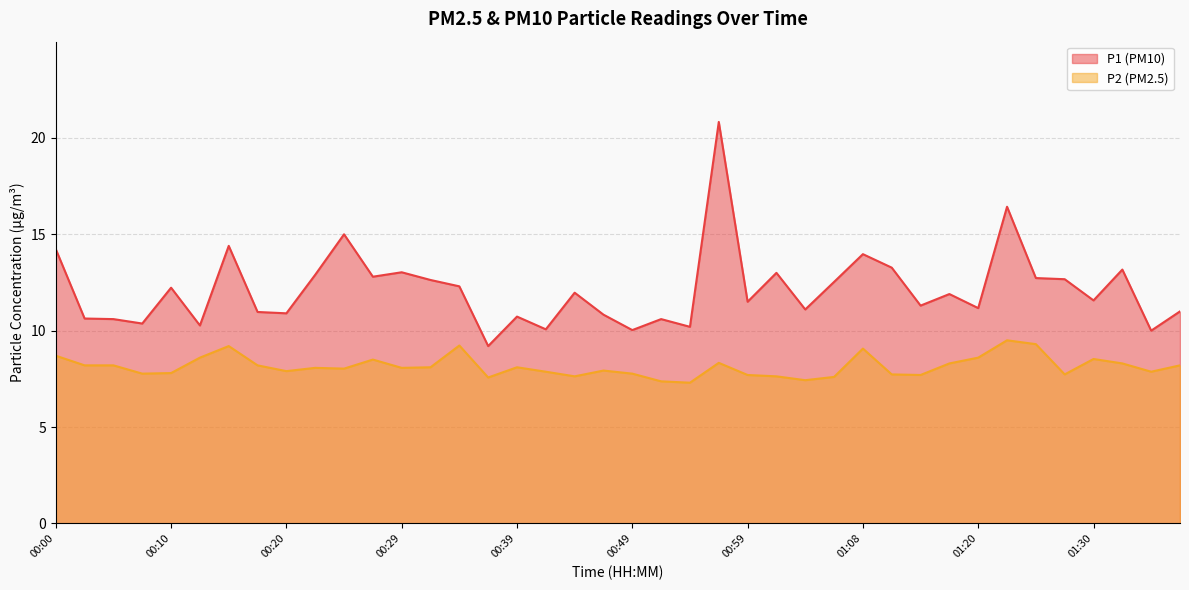

True or false: P1 and P2 intersect in this chart.

False